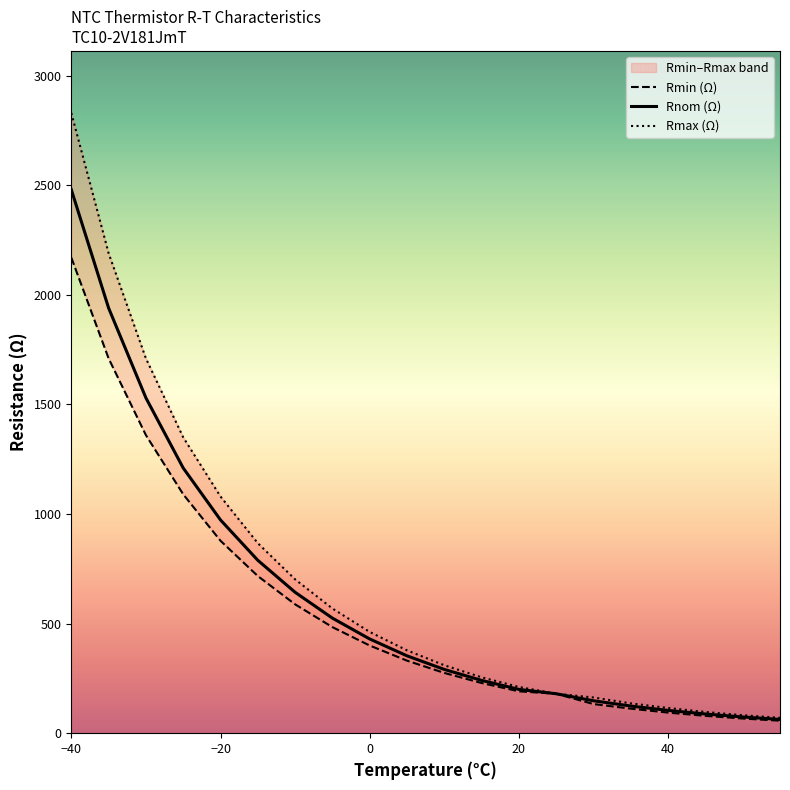

True or false: Rmin and Rmax cross at least once.

False